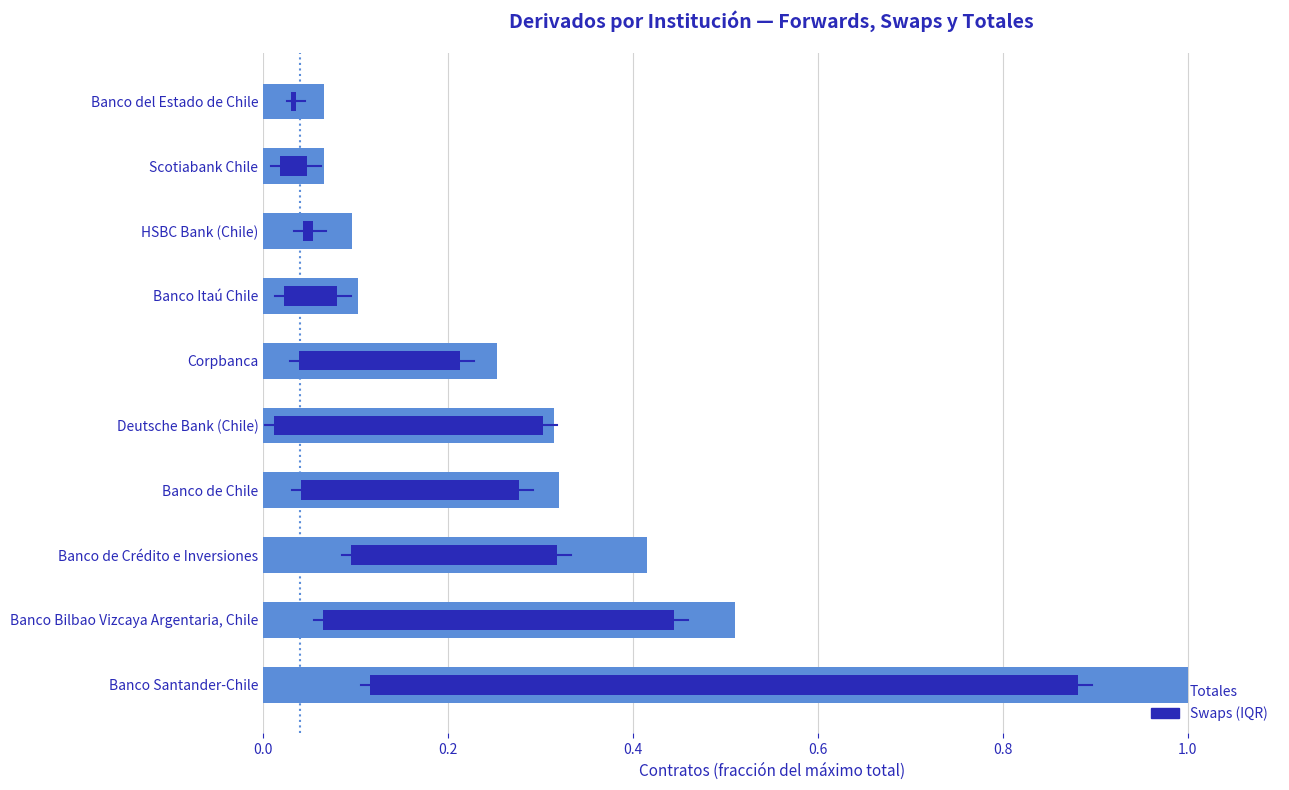

Between Banco Santander-Chile and Scotiabank Chile, which is larger?

Banco Santander-Chile